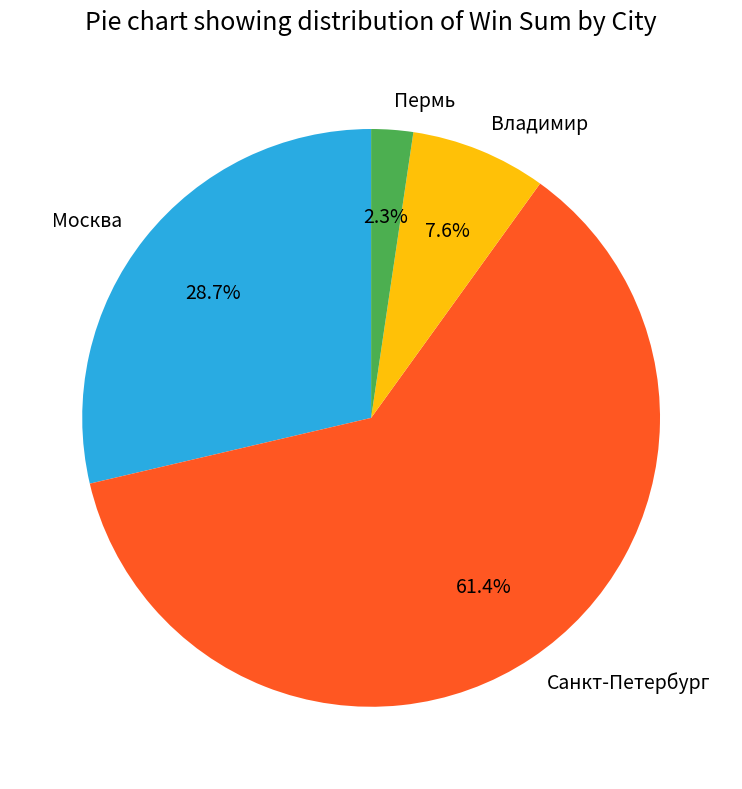

Which category has the biggest portion of the pie?

Санкт-Петербург